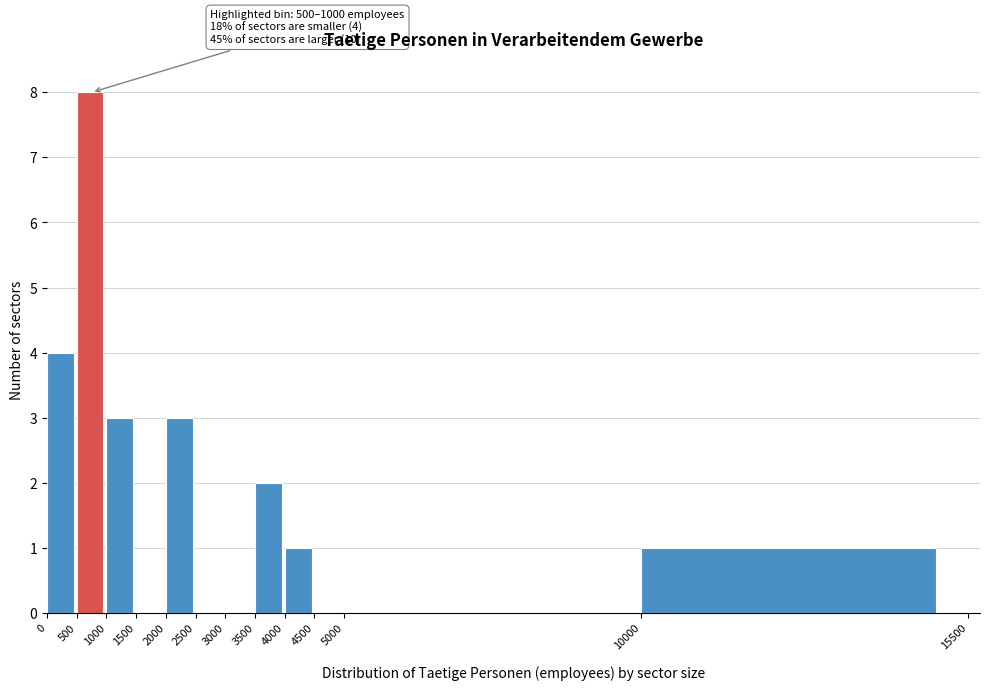

Over which range of the x-axis is the bar tallest?

500 to 1000